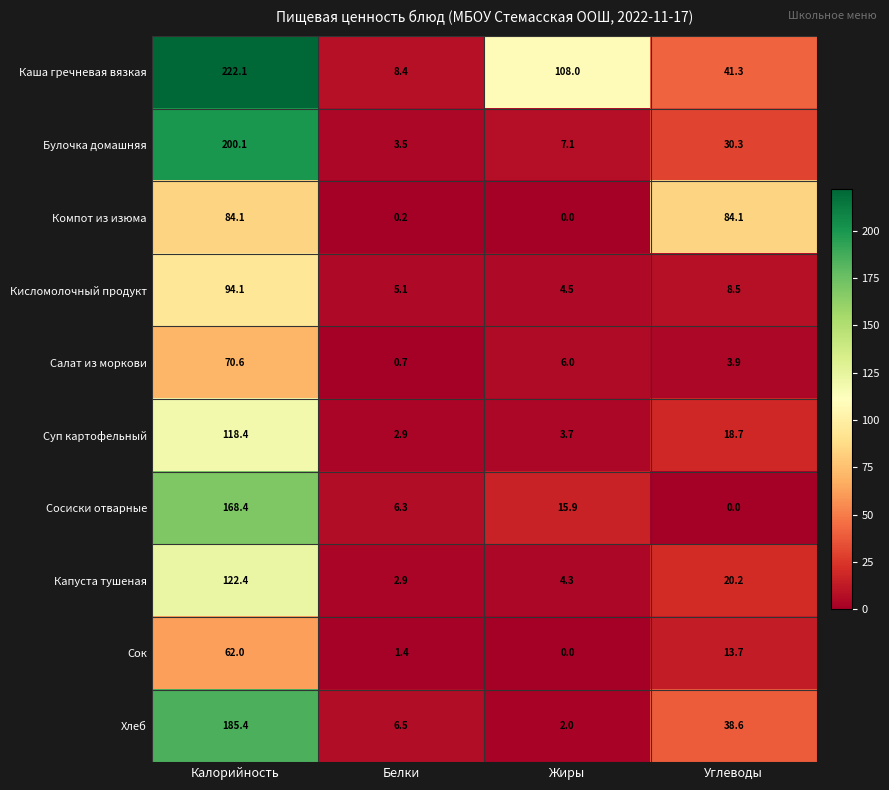

Which series has the largest total across all categories?

Каша гречневая вязкая